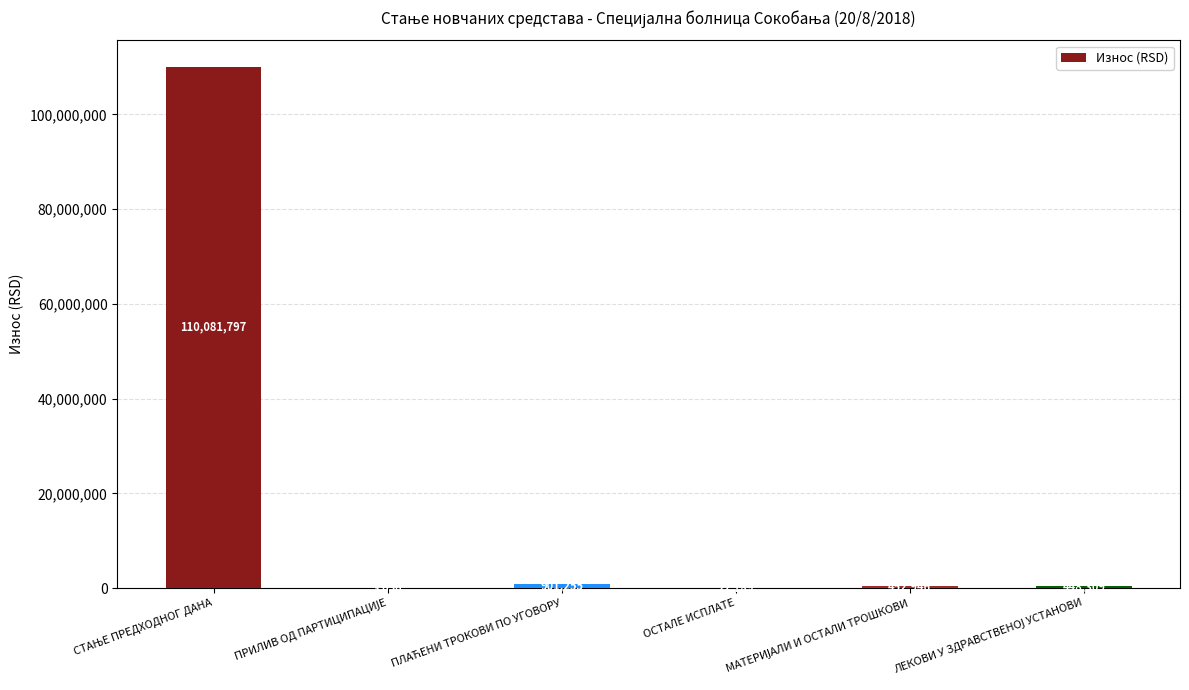

How many series are shown in this chart?

1